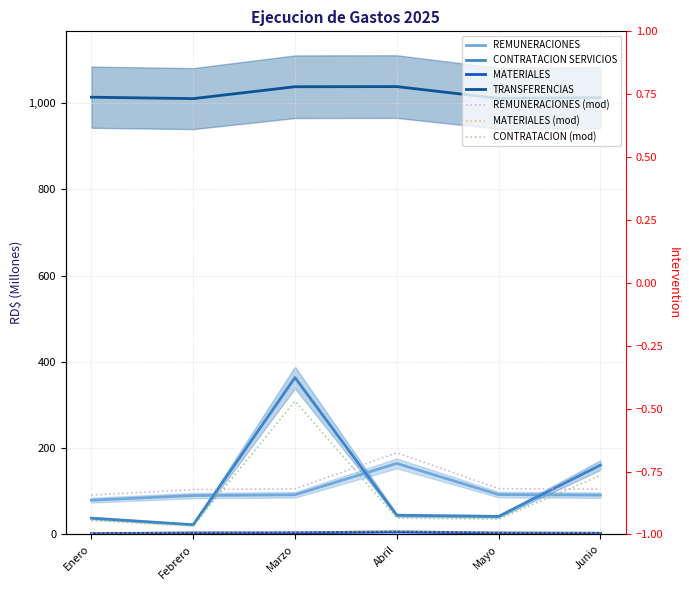

Rank the categories by CONTRATACION SERVICIOS value from highest to lowest.

Marzo, Junio, Abril, Mayo, Enero, Febrero